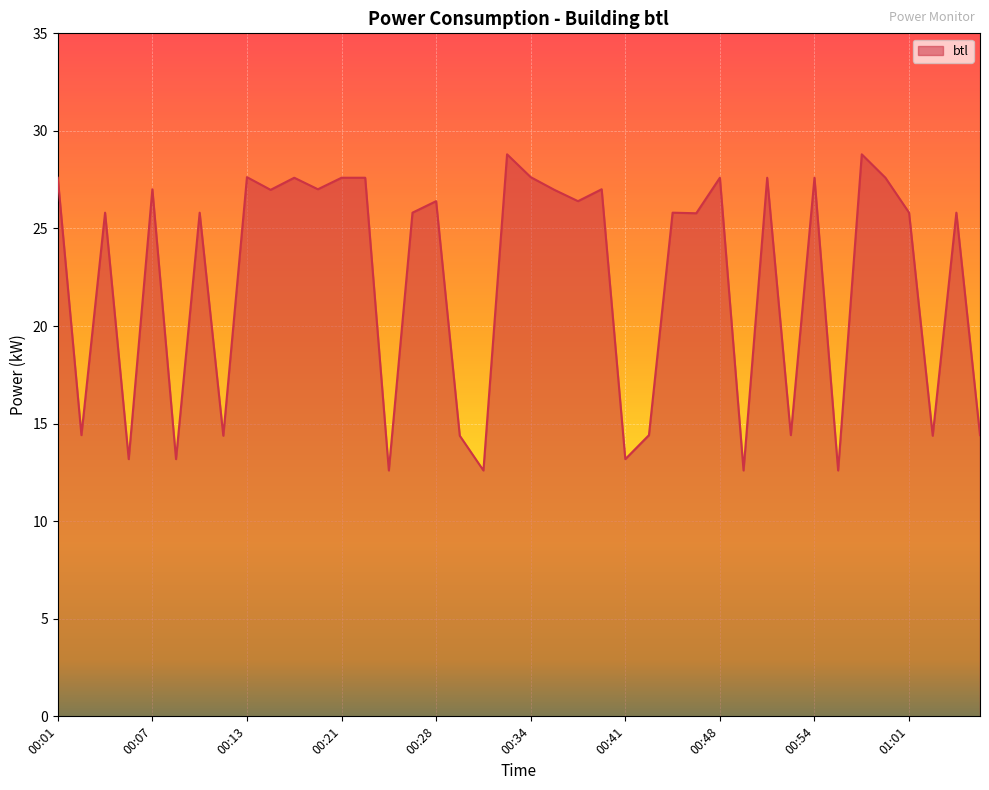

What is the maximum value shown in the chart?

28.8